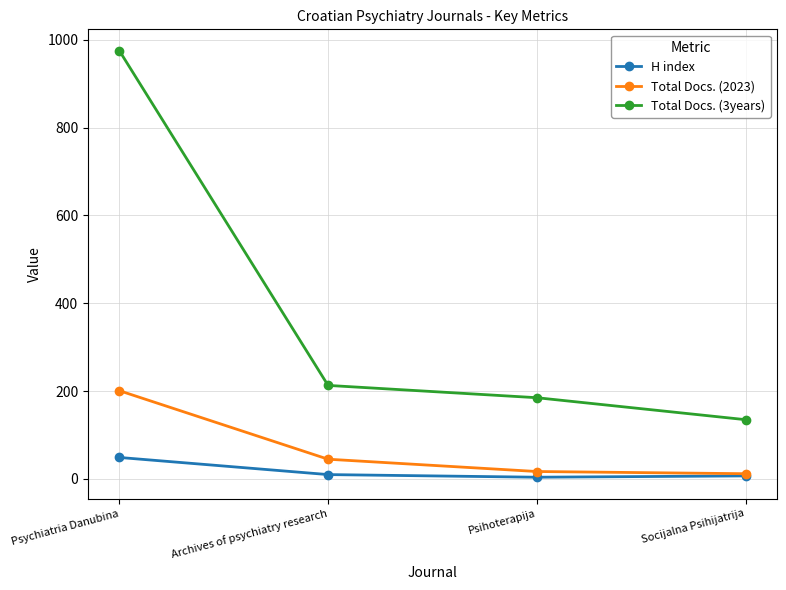

What position from the left is Psychiatria Danubina?

1